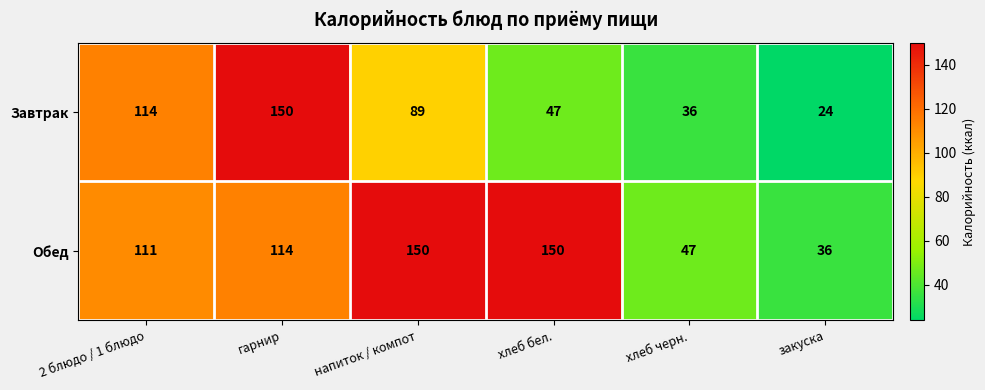

Reading left to right, list all the values displayed in this chart.

Завтрак: 2 блюдо / 1 блюдо=114	гарнир=150	напиток / компот=89	хлеб бел.=47	хлеб черн.=36	закуска=24
Обед: 2 блюдо / 1 блюдо=111	гарнир=114	напиток / компот=150	хлеб бел.=150	хлеб черн.=47	закуска=36